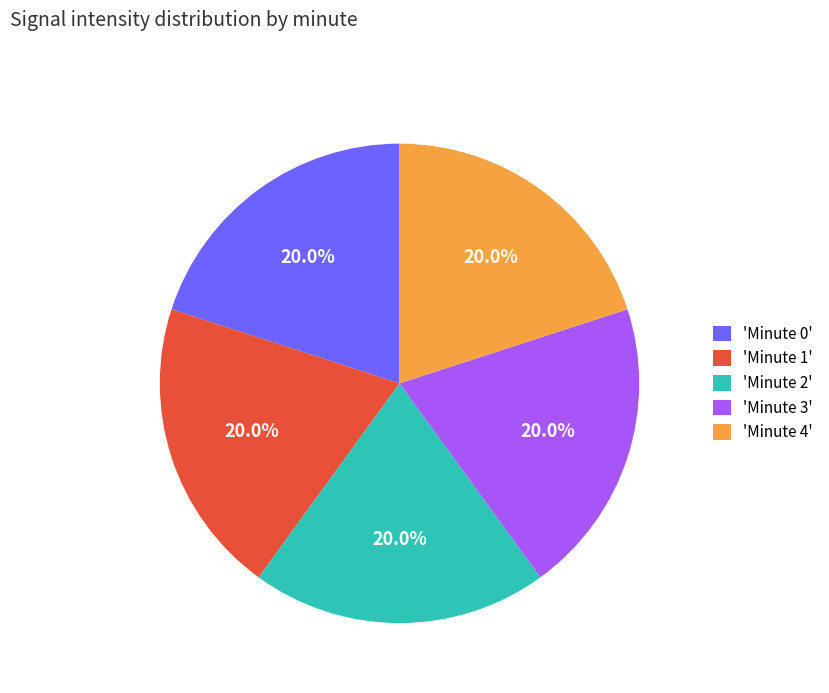

Does 'Minute 4' represent more than half of the total?

No